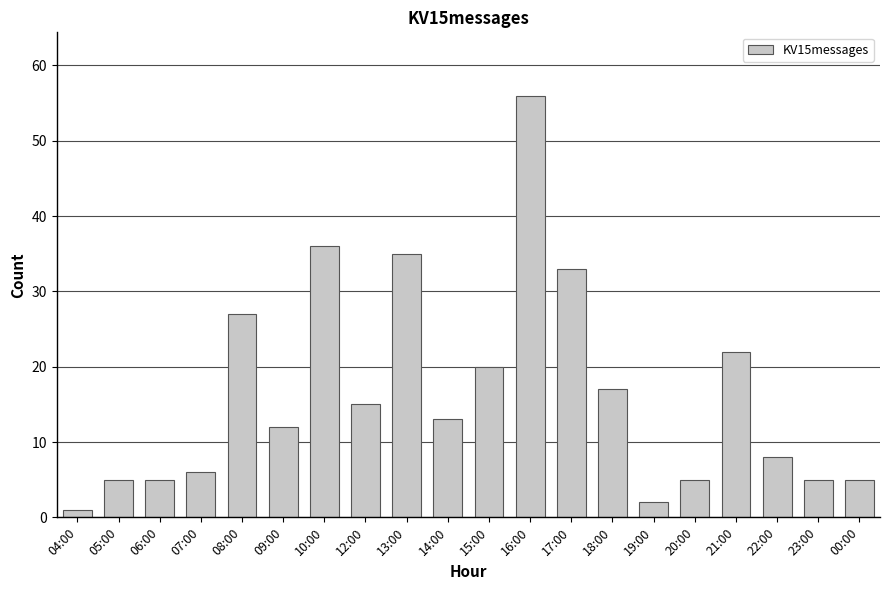

How many categories are shown in the chart?

20